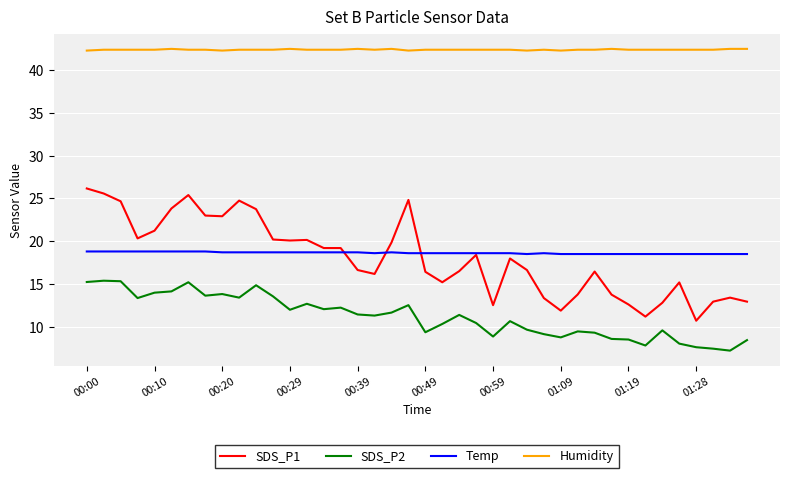

True or false: Humidity and SDS_P1 intersect in this chart.

False